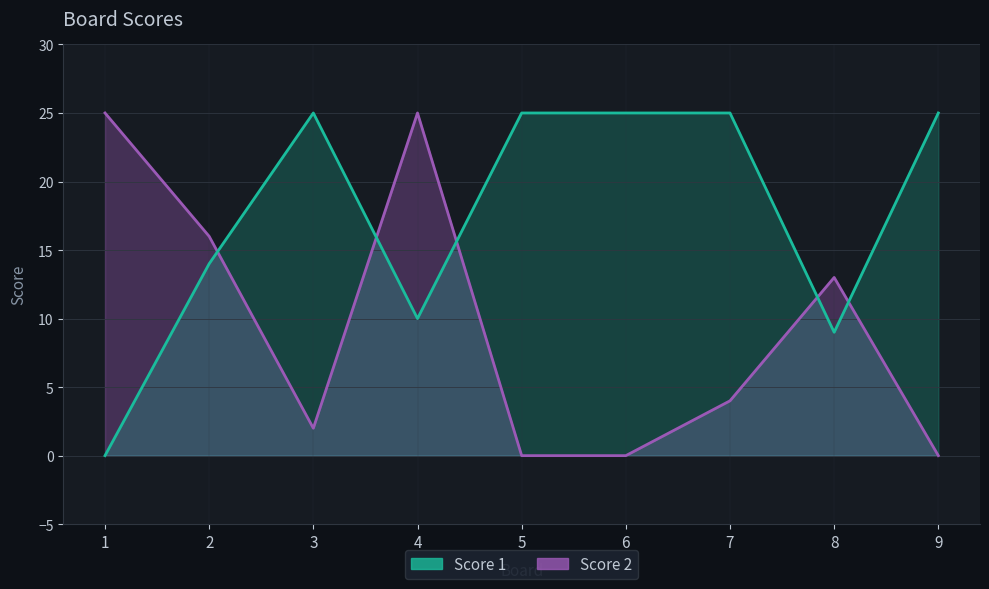

Reading right to left, extract all data points from this chart.

Score 2: 0	13	4	0	0	25	2	16	25
Score 1: 25	9	25	25	25	10	25	14	0